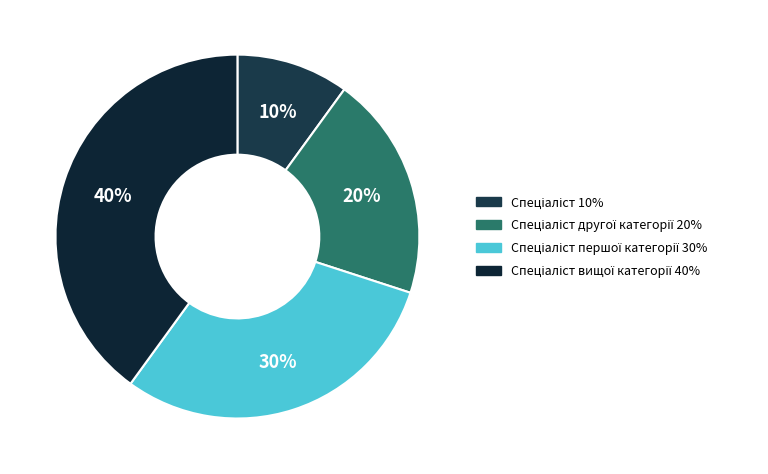

What is the smallest slice in the pie chart?

Спеціаліст